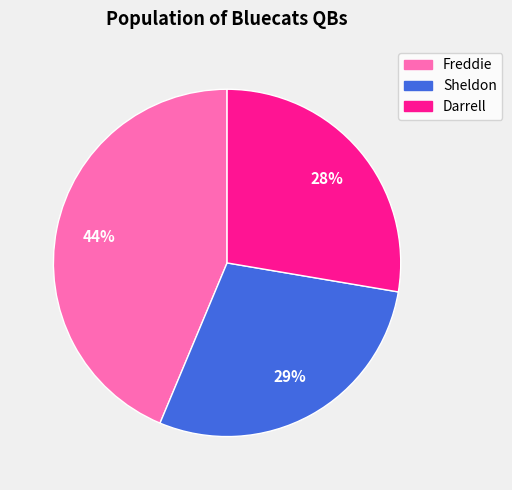

Is it true that Freddie is 31% of the pie?

False